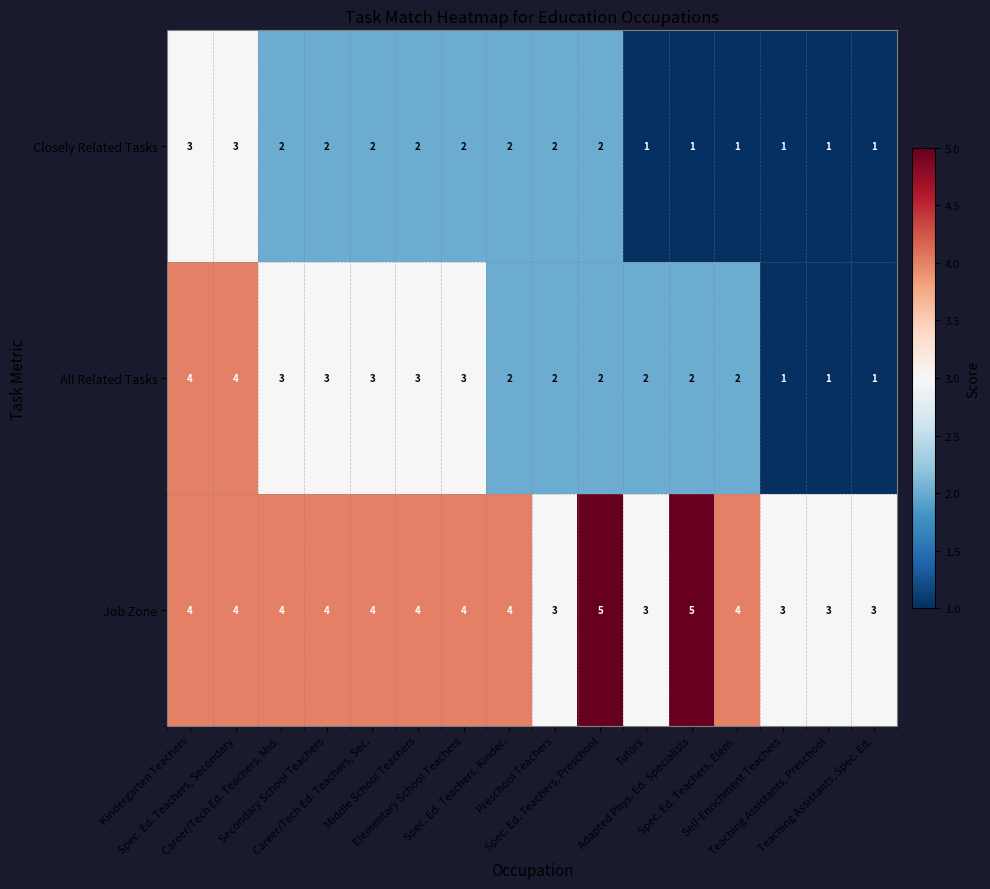

Which series has the largest range (max minus min)?

All Related Tasks